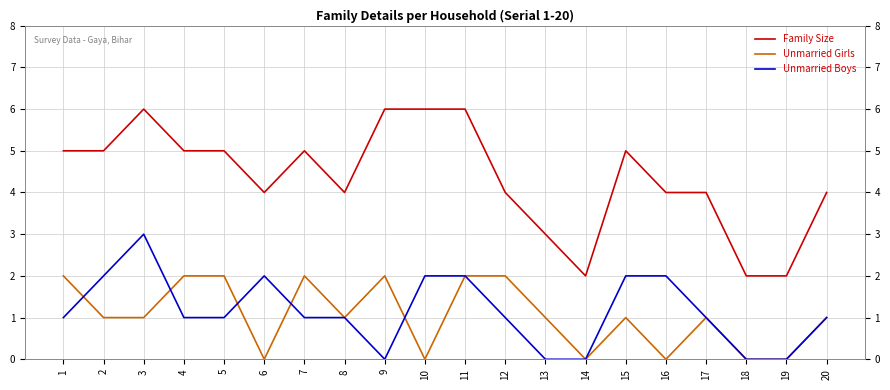

True or false: Unmarried Girls and Family Size intersect in this chart.

False